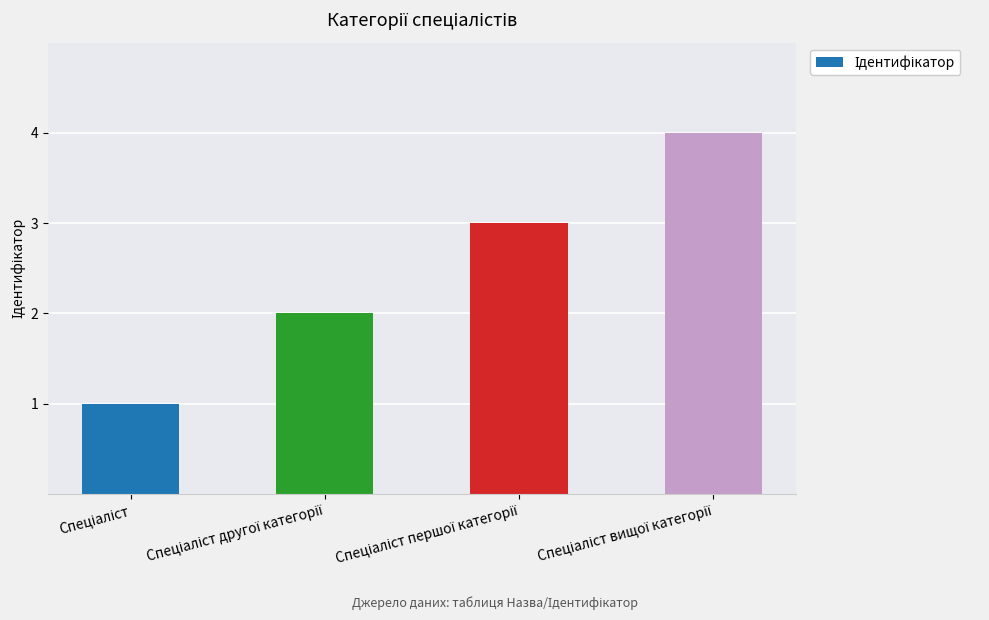

What is the difference between the maximum and minimum values?

3